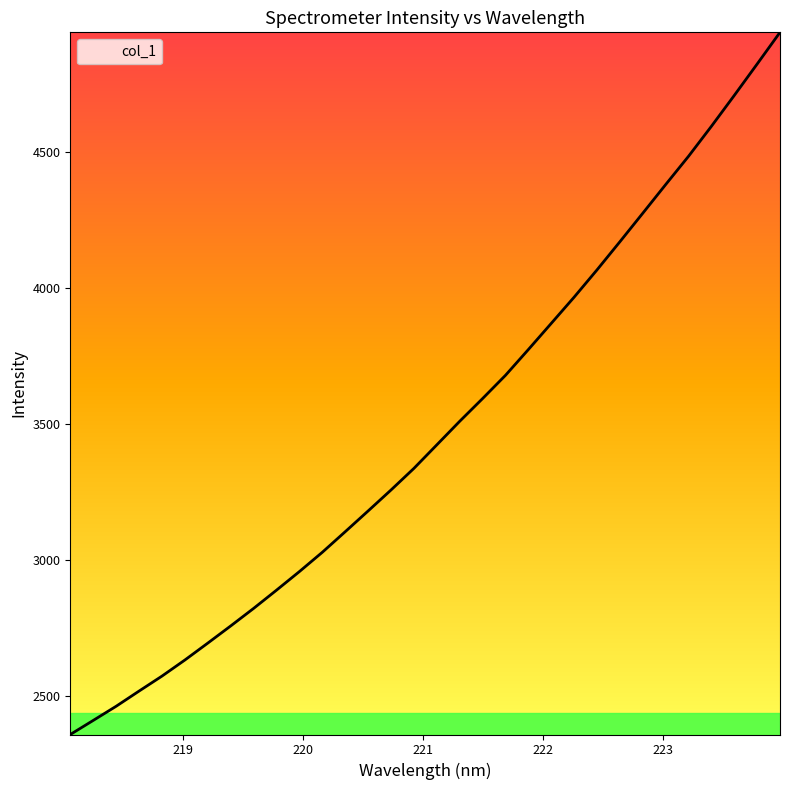

What is the maximum value shown in the chart?

4942.2